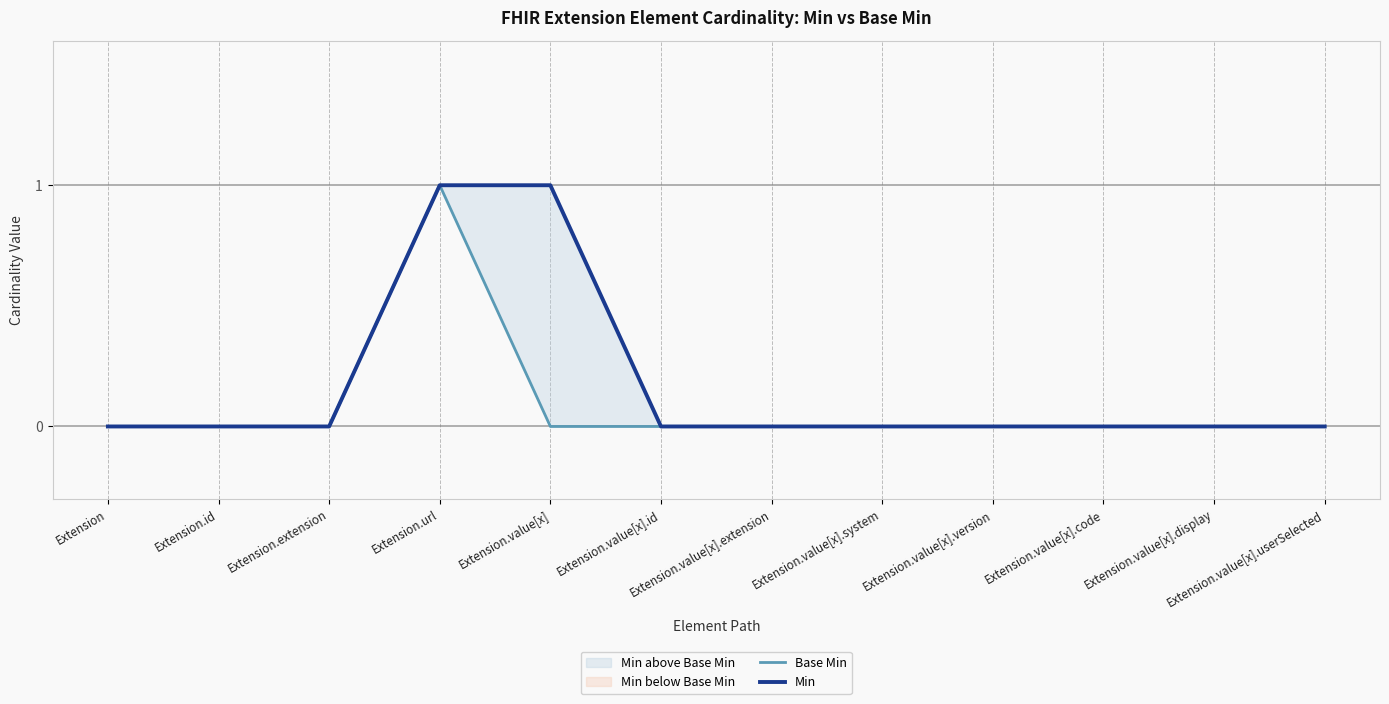

What is the label of the 7th point from the right?

Extension.value[x].id